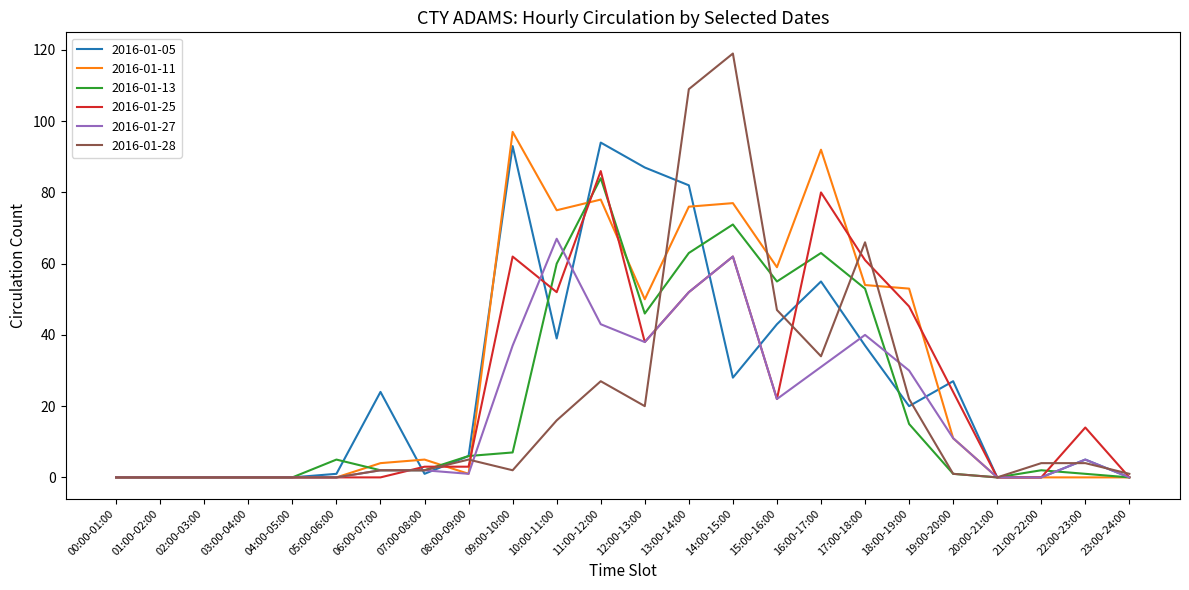

What is the difference between the highest and lowest values at 11:00-12:00?

67